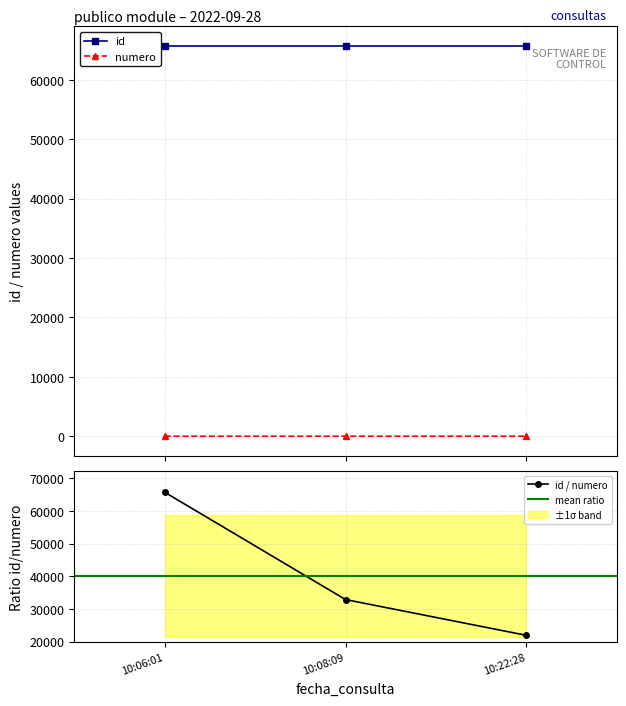

What is the maximum value for id?

65701